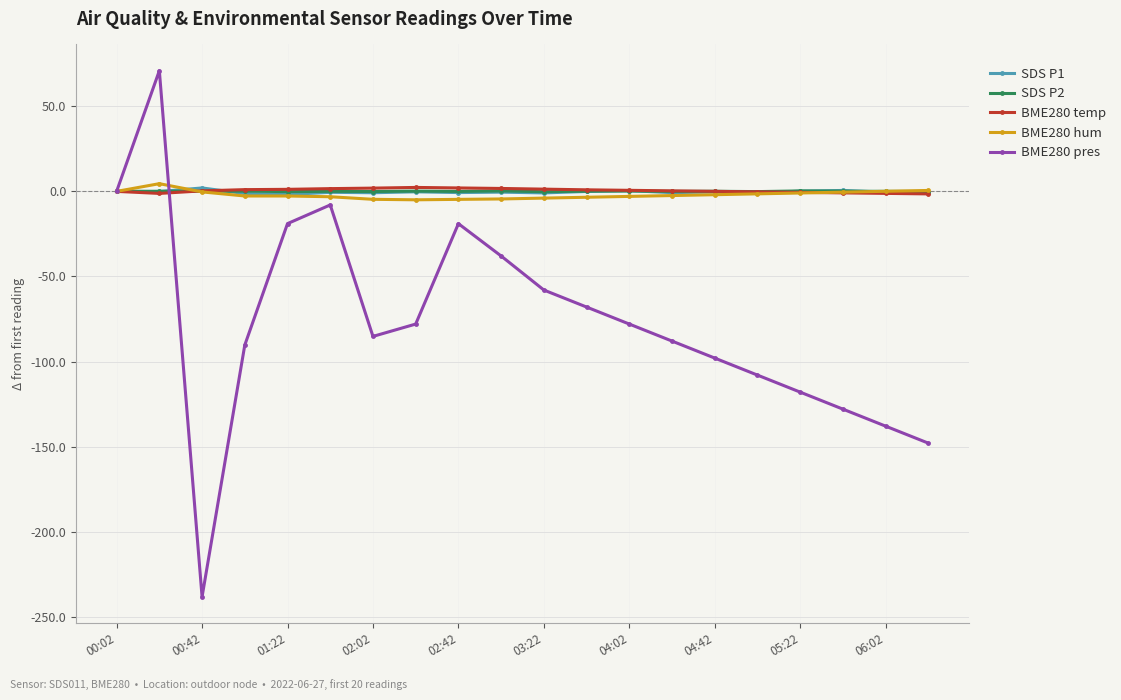

Which series has the largest range (max minus min)?

BME280 pres